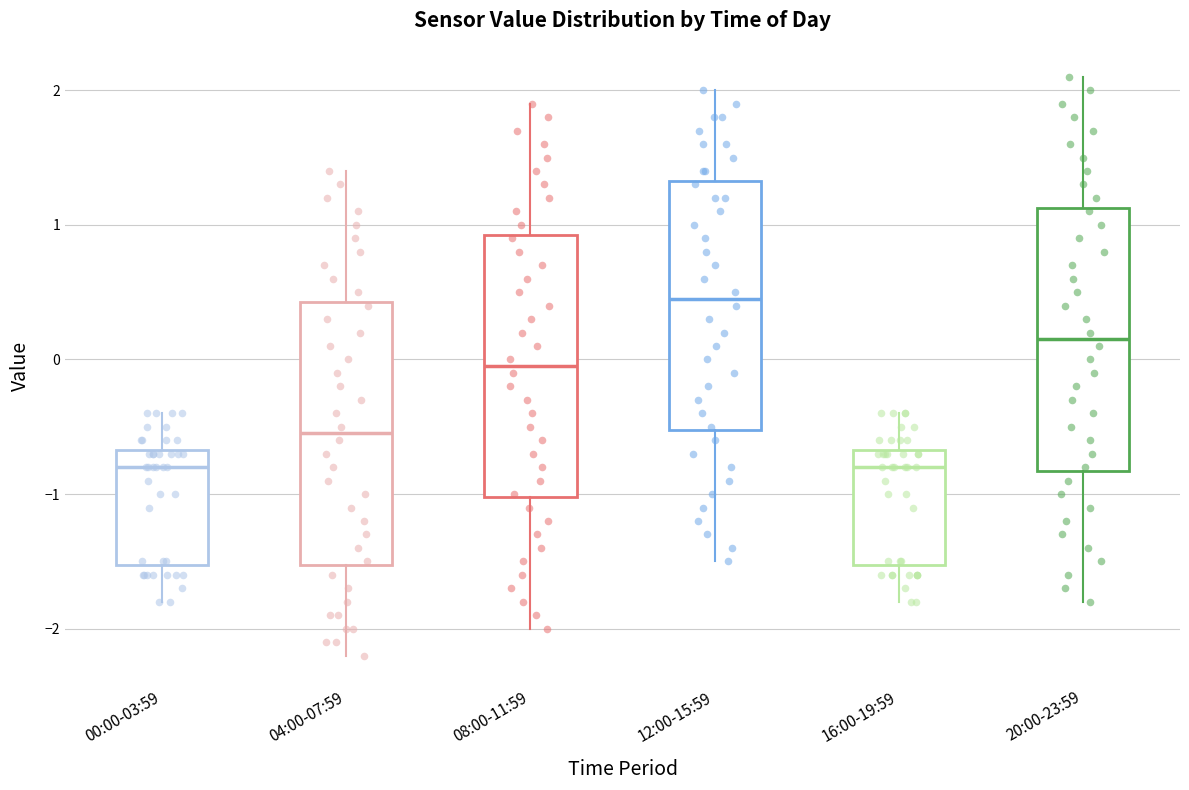

Reading left to right, read every box against the y-axis: the position of its median line, the range the box covers, and the ends of its whiskers. The values are not printed on the chart, so give them approximately, as read against the axis.

00:00-03:59: median -0.8, box -1.5 to -0.7, whiskers -1.8 to -0.4
04:00-07:59: median -0.5, box -1.5 to 0.4, whiskers -2.2 to 1.4
08:00-11:59: median 0.0, box -1.0 to 0.9, whiskers -2.0 to 1.9
12:00-15:59: median 0.5, box -0.5 to 1.3, whiskers -1.5 to 2.0
16:00-19:59: median -0.8, box -1.5 to -0.7, whiskers -1.8 to -0.4
20:00-23:59: median 0.2, box -0.8 to 1.1, whiskers -1.8 to 2.1